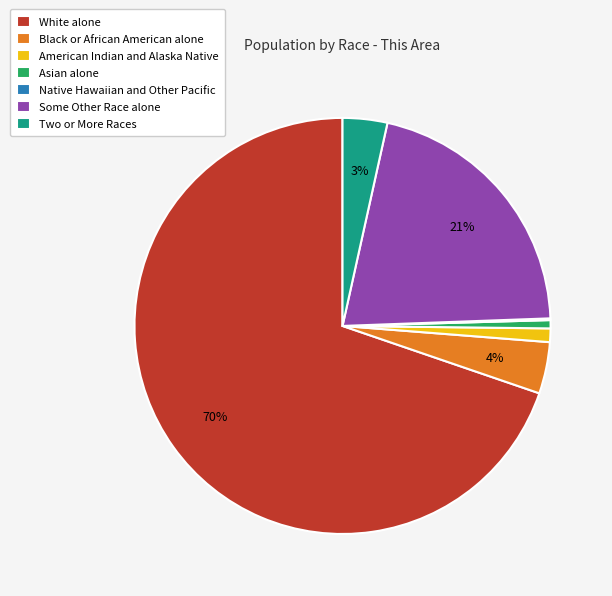

What percentage is the Two or More Races slice, to the nearest percent?

3%